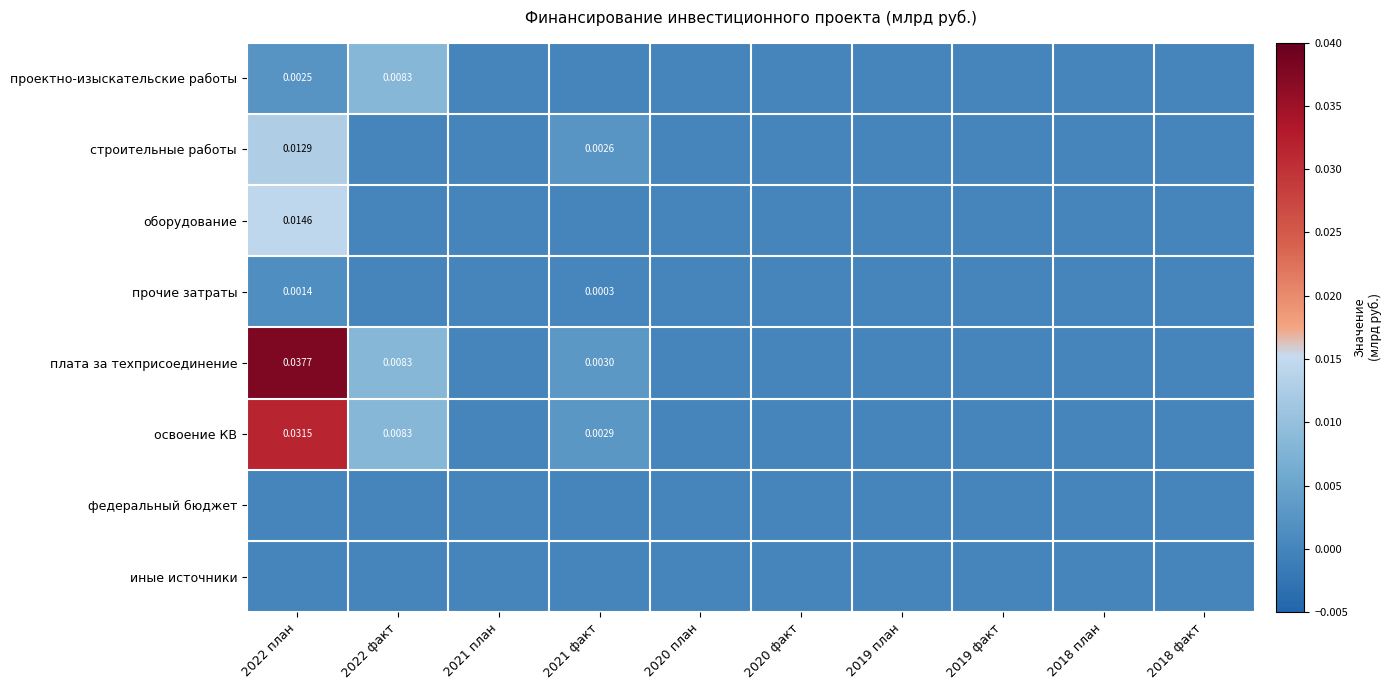

Which label corresponds to the largest value in the chart?

2022 план